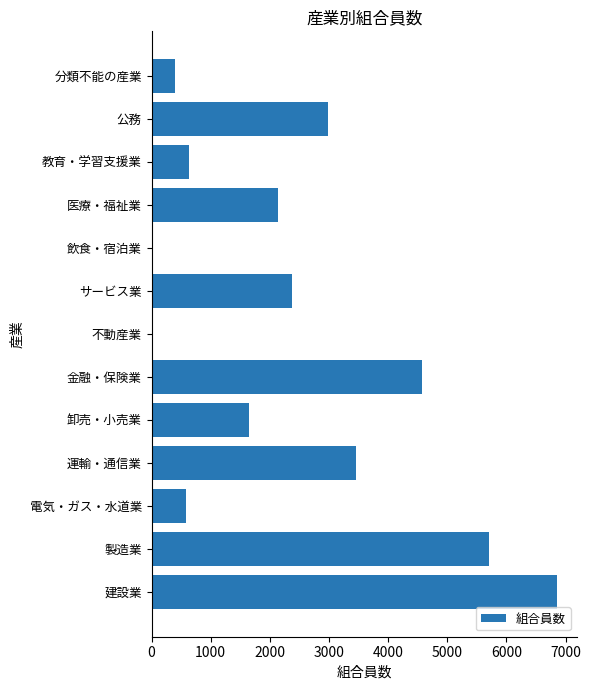

What is the sum of the values at 電気・ガス・水道業 and 金融・保険業?

5149